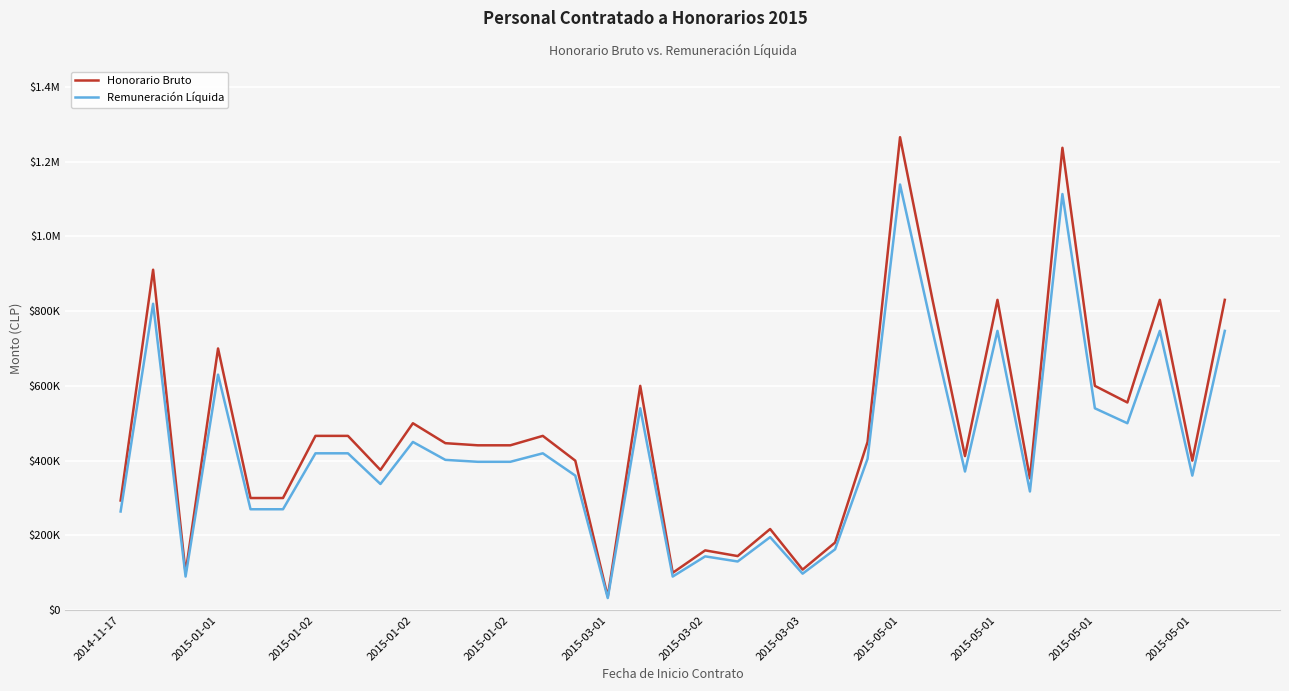

What are all the series names shown in the legend?

Honorario Bruto, Remuneración Líquida